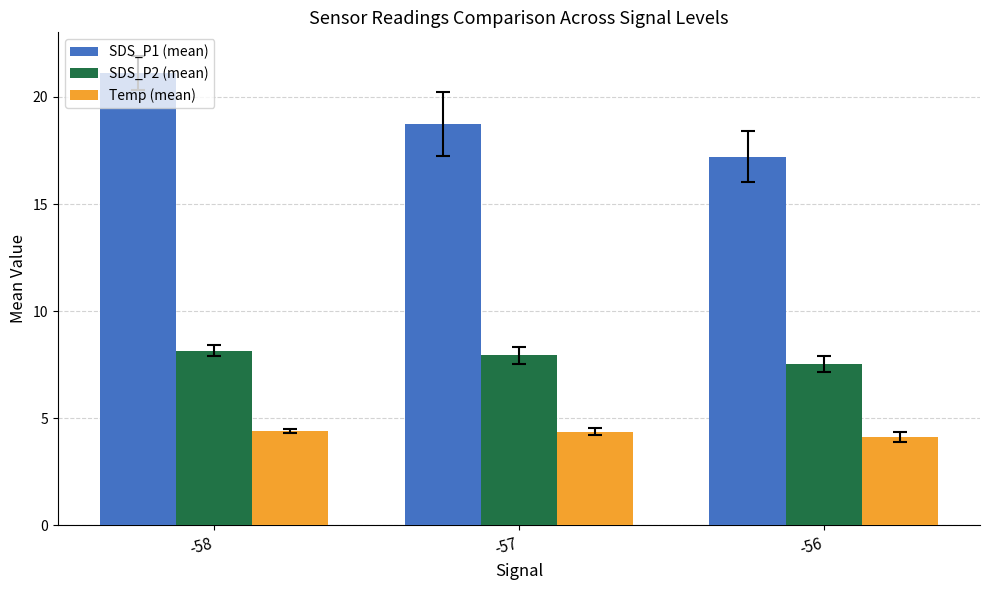

What is the total value across all series at -57?

31.1